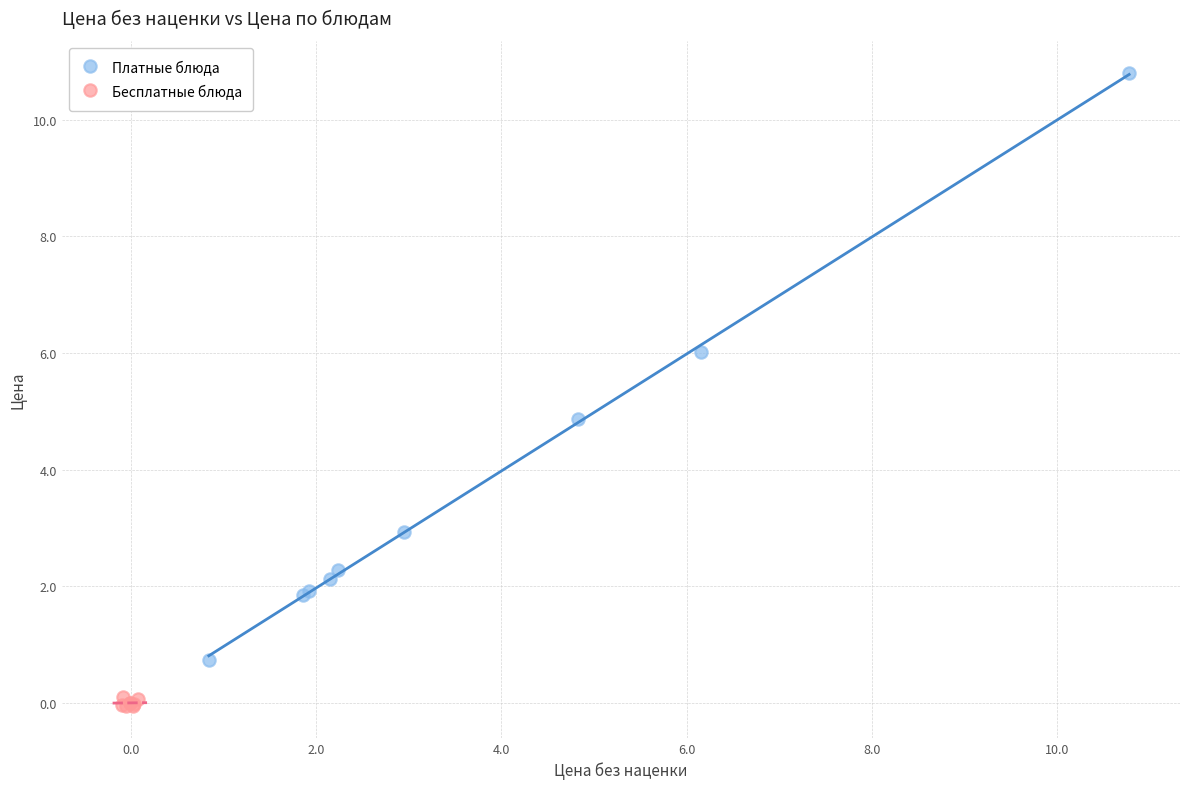

Which series has the widest spread of Y values?

Платные блюда